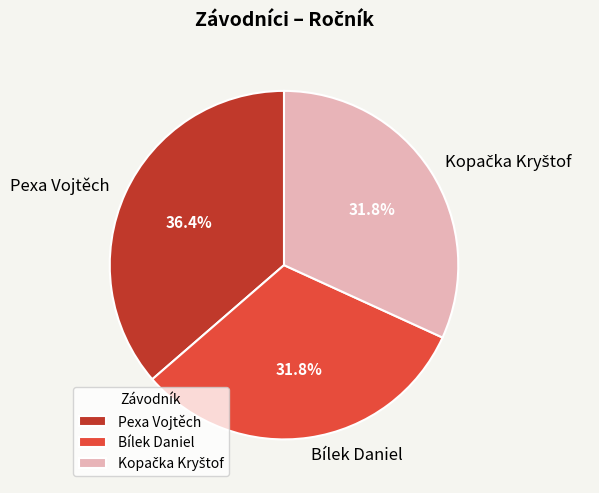

Do Pexa Vojtěch and Bílek Daniel together represent more than half of the pie?

Yes